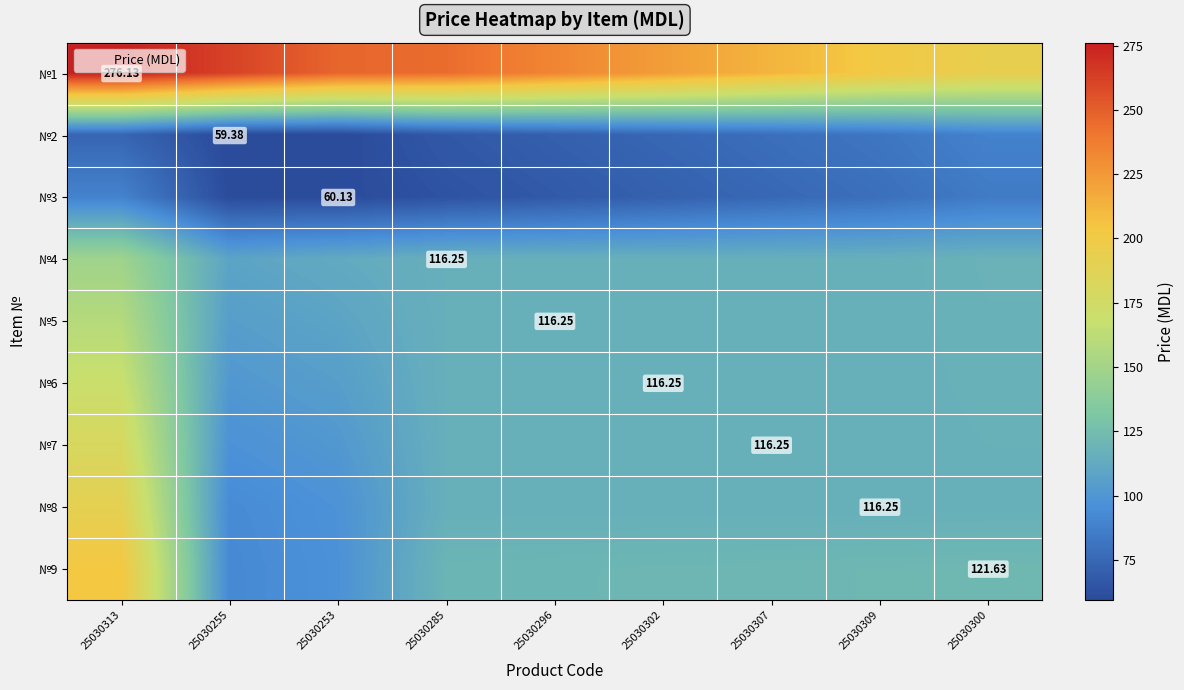

Between 25030307 and 25030296, which is larger?

25030296